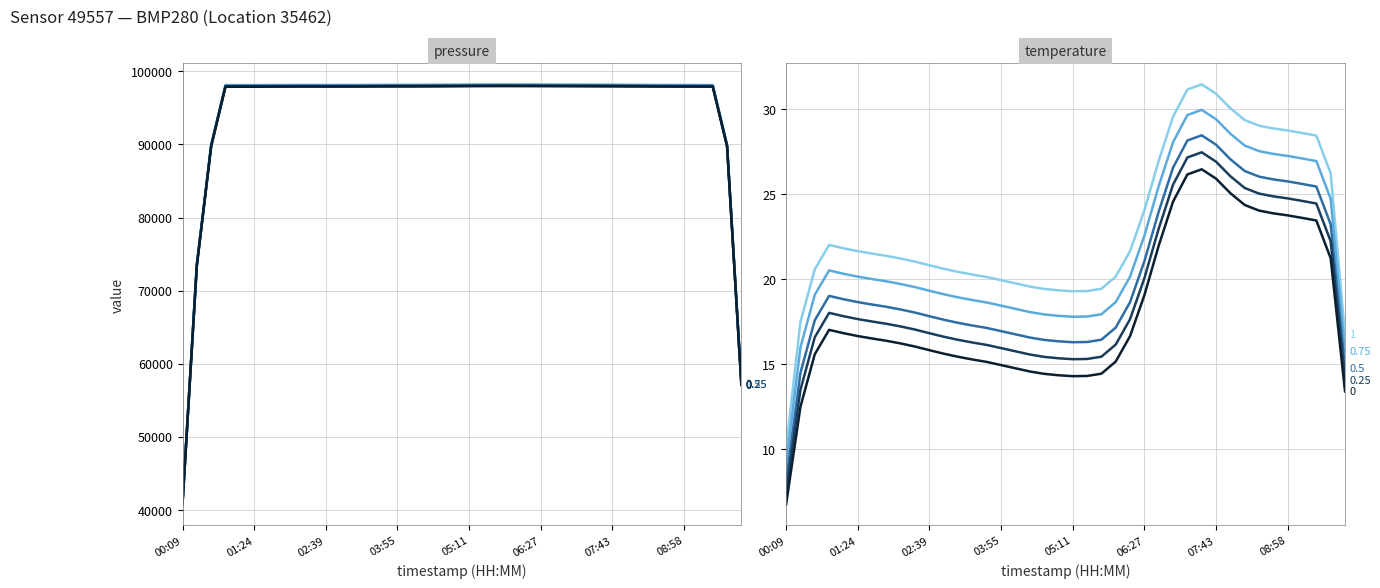

Rank the series by their average value, from lowest to highest.

temperature, pressure